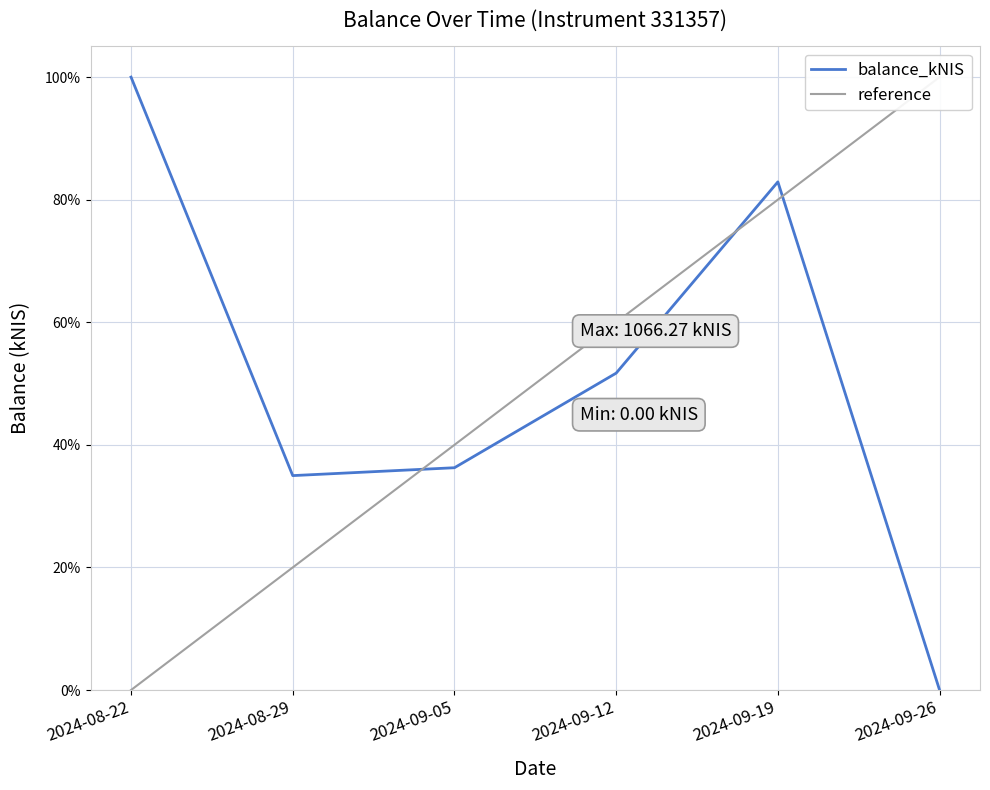

What position from the left is 2024-09-12?

4